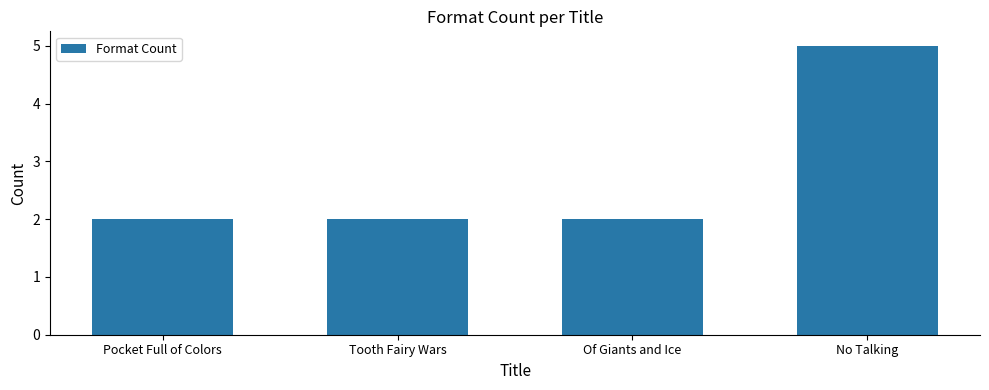

What is the value of the 1st bar from the left?

2